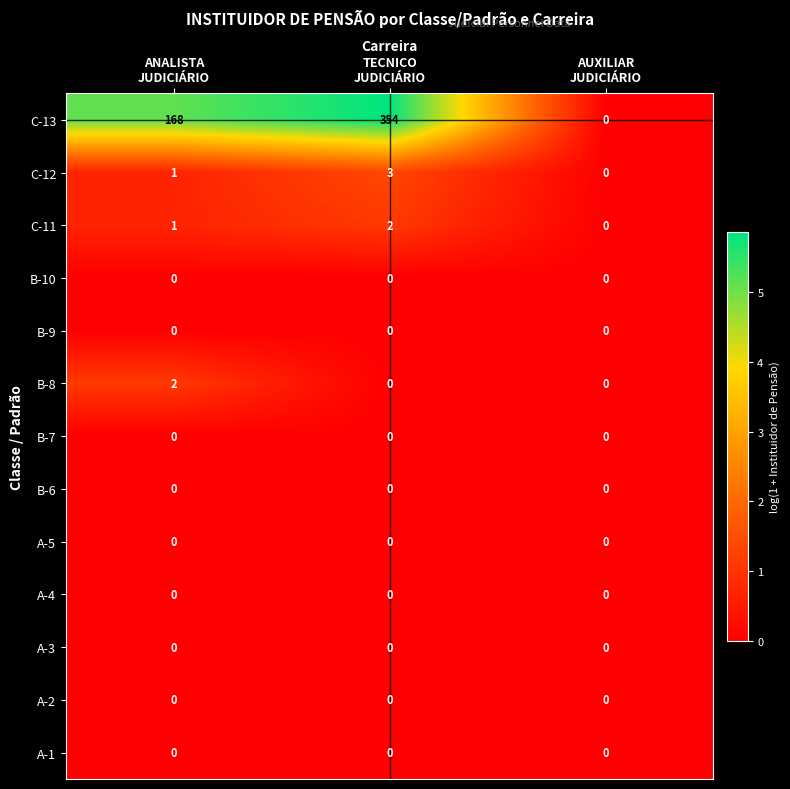

What is the difference between the maximum and minimum values in the C-12 series?

3